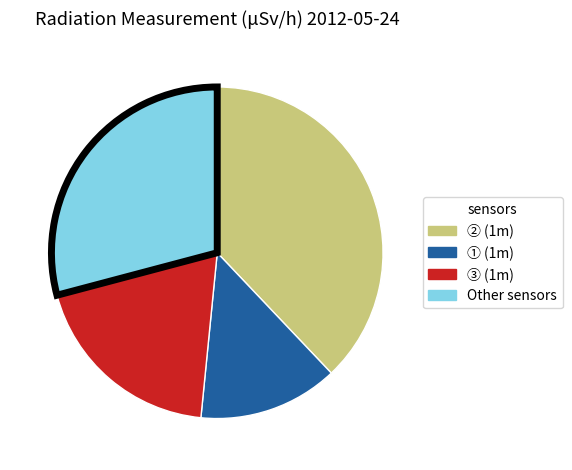

True or false: ③ (1m) accounts for 32% of the total.

False